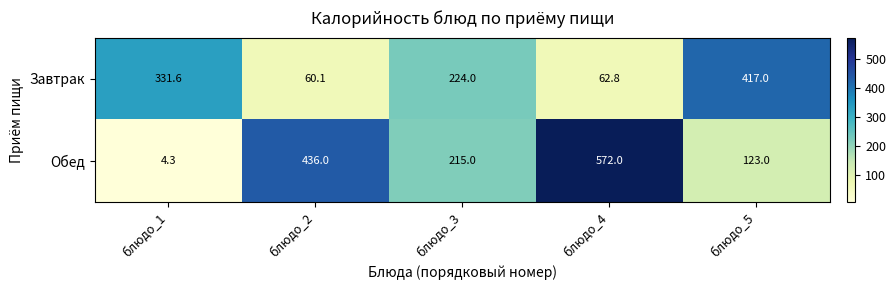

True or false: Обед has a value of 572.0 at блюдо_4.

True